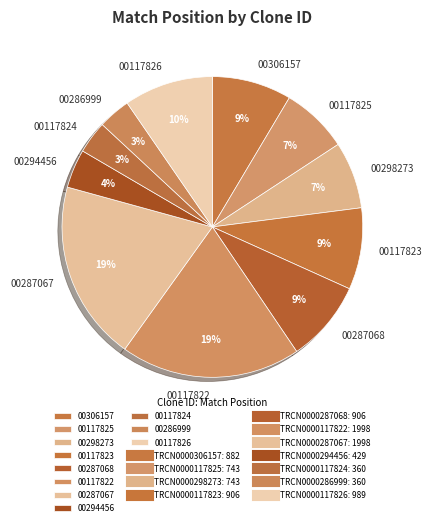

To the nearest percent, what portion does 00298273 represent?

7%